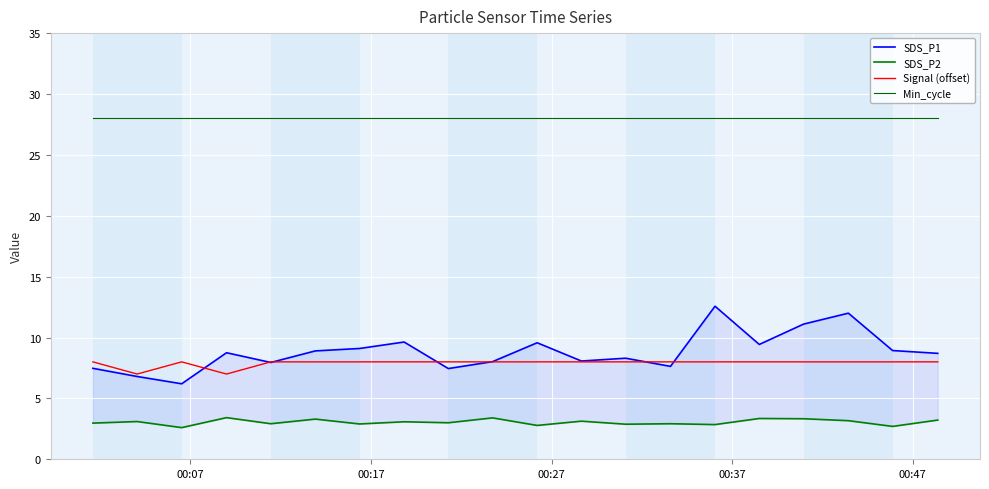

True or false: Signal (offset) and Min_cycle intersect in this chart.

False